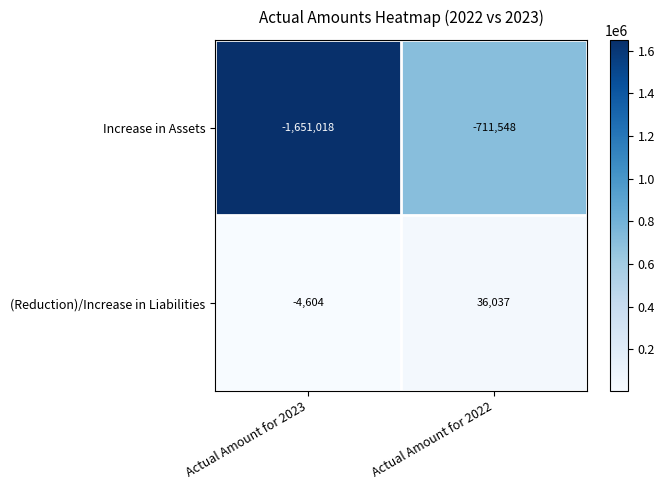

Is the value of (Reduction)/Increase in Liabilities at Actual Amount for 2022 greater than the value of Increase in Assets at Actual Amount for 2022?

Yes